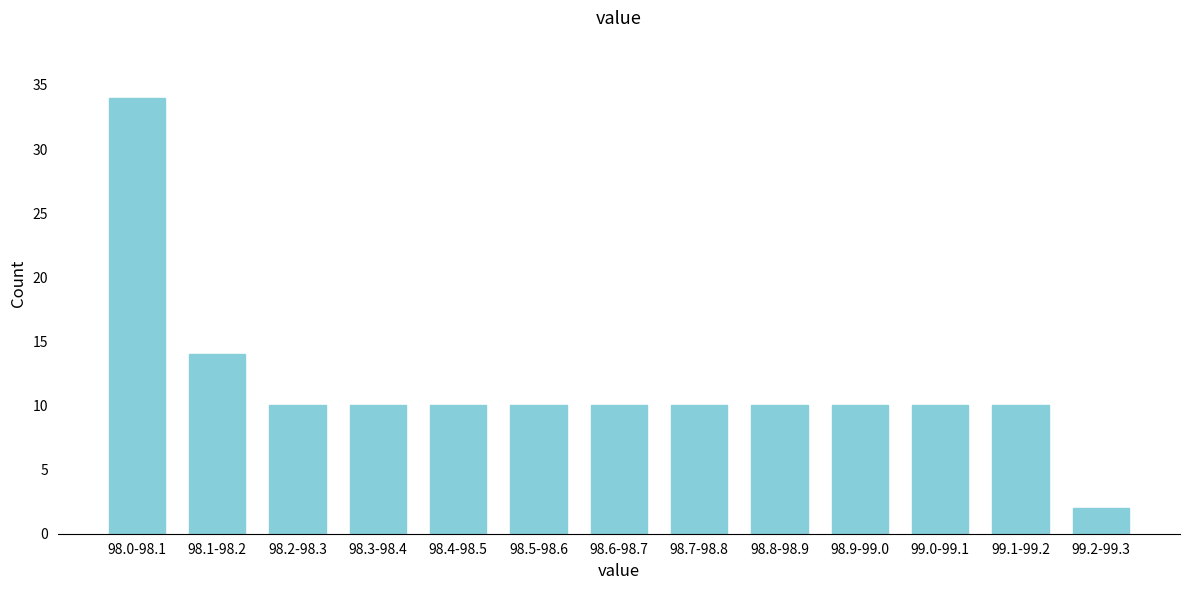

Reading left to right, transcribe all the data shown in this chart.

34	14	10	10	10	10	10	10	10	10	10	10	2